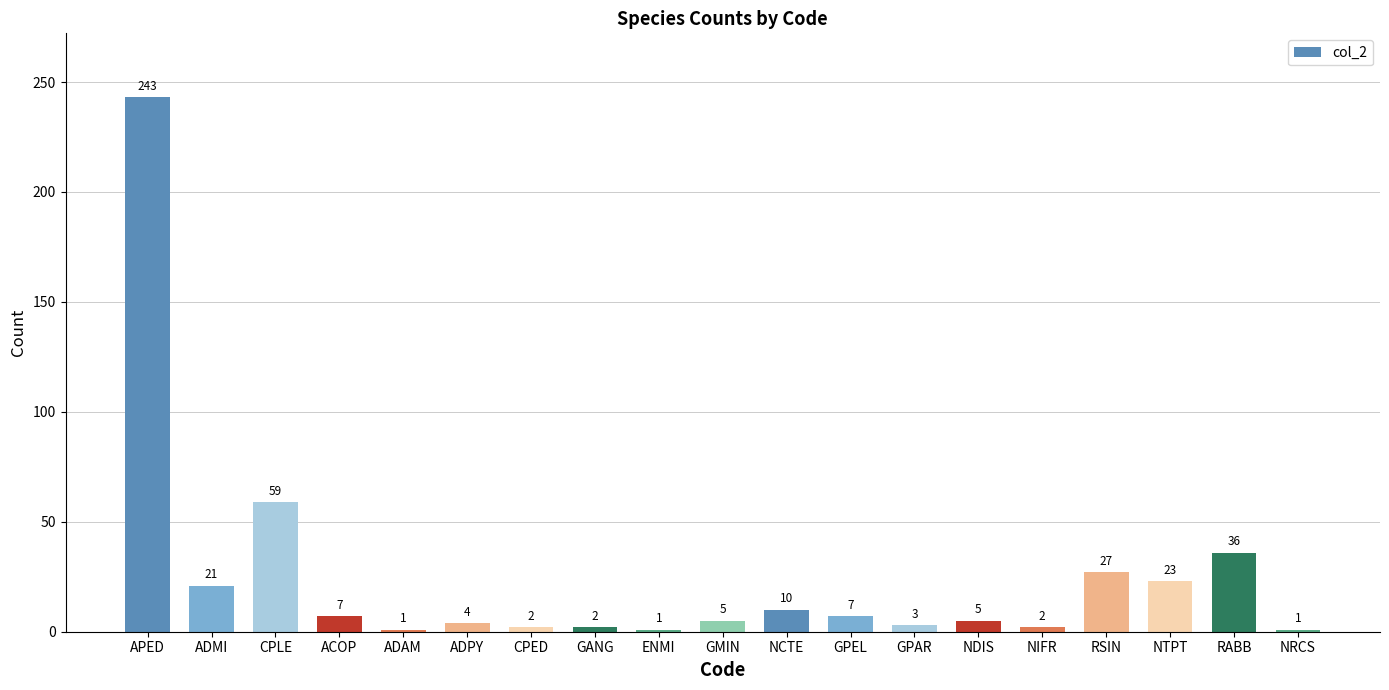

Are the bars grouped side by side (vs. stacked)?

No